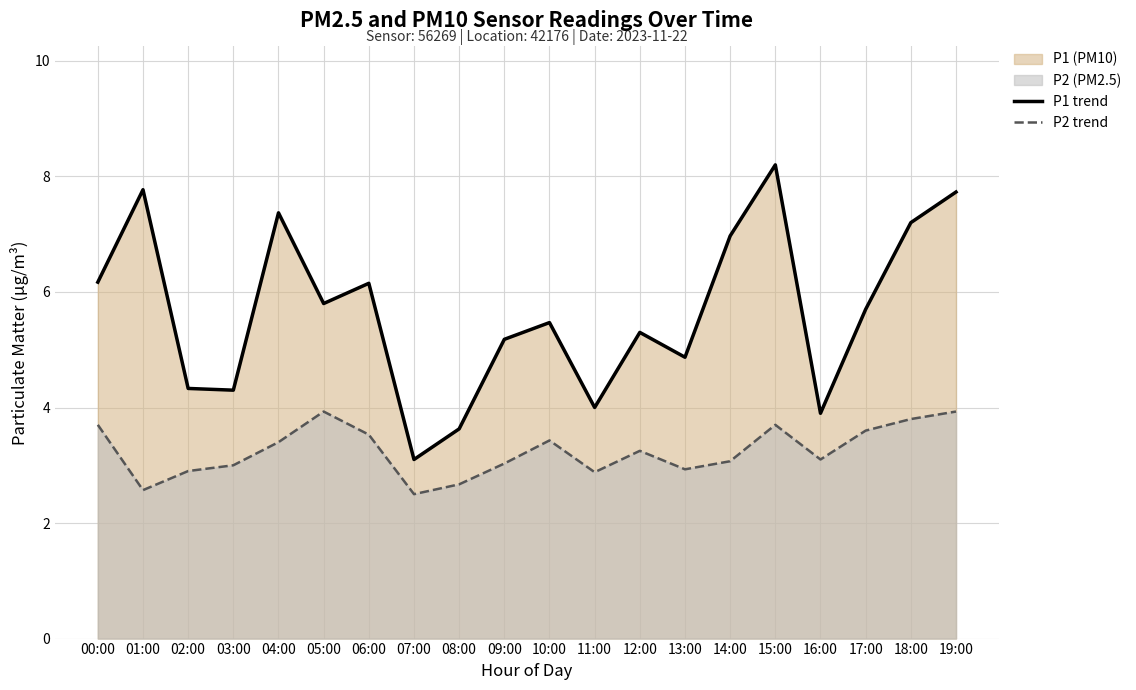

What is the label of the 11th point from the left?

10:00